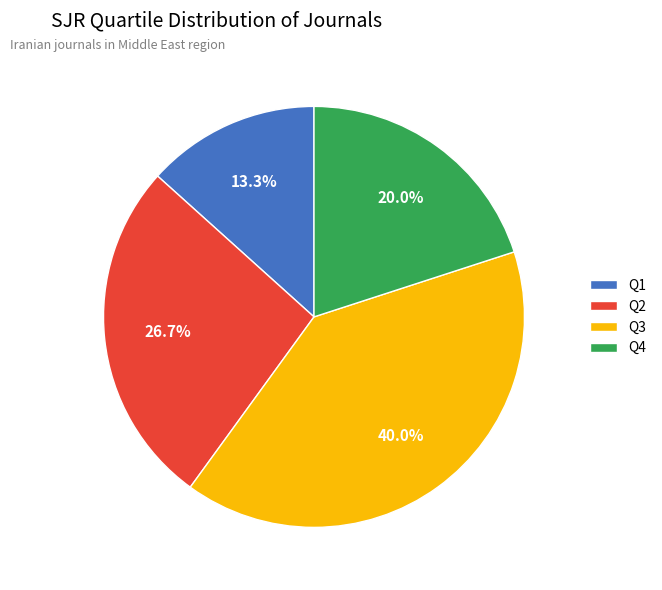

Between Q2 and Q4, which is larger?

Q2